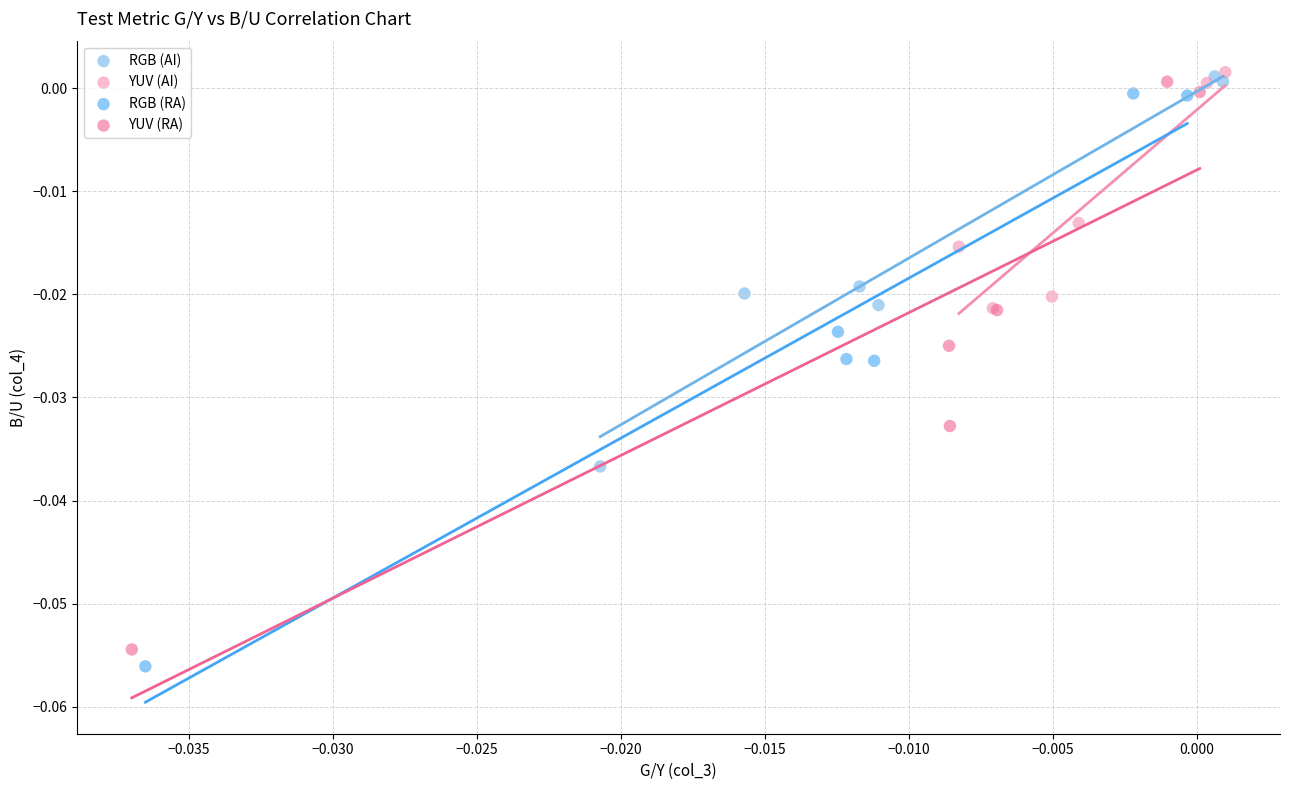

Which series has the largest Y range (max minus min)?

RGB (RA)